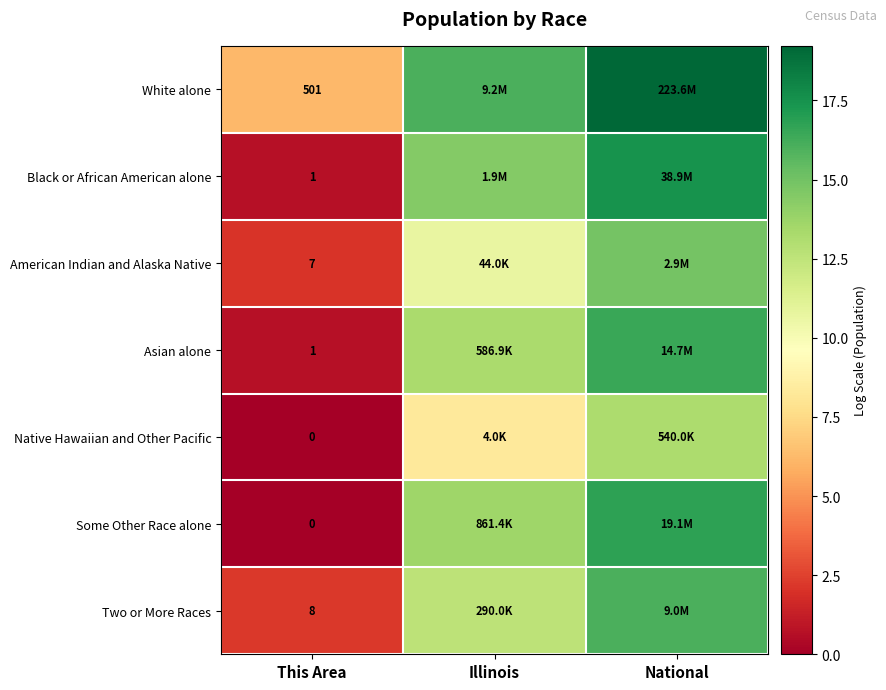

What is the lowest value of the Two or More Races series?

2.2